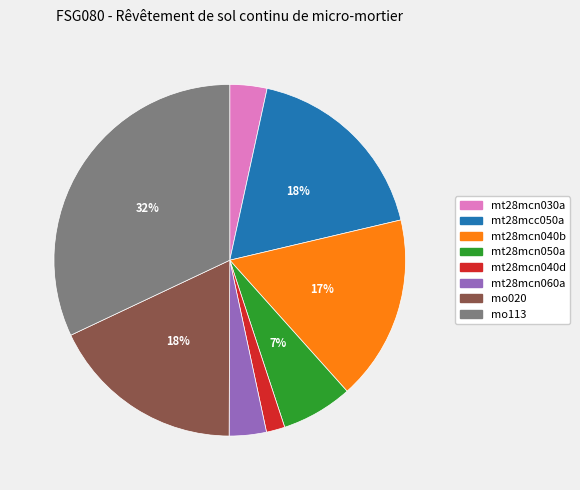

Is there a majority slice in this chart?

No